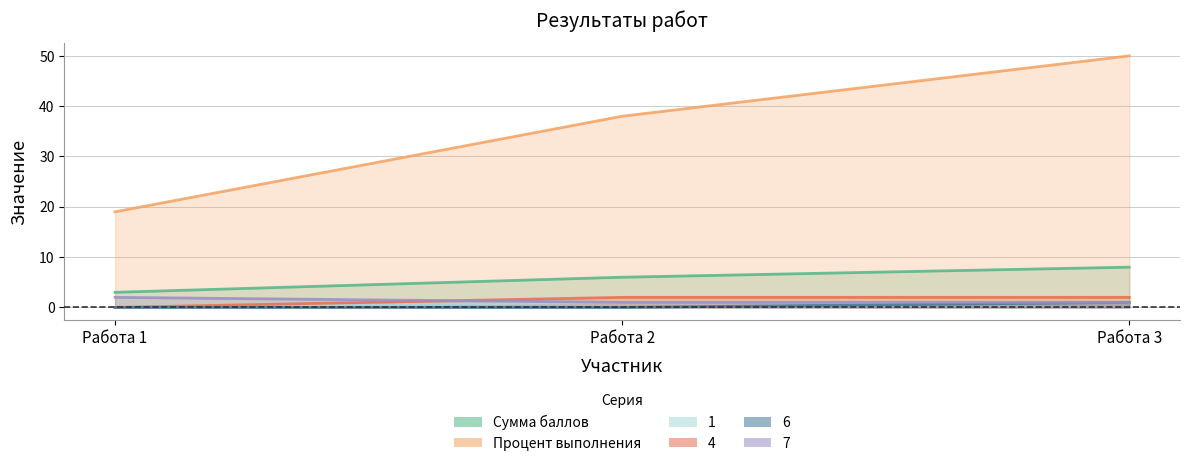

Which series has the largest range (max minus min)?

Процент выполнения